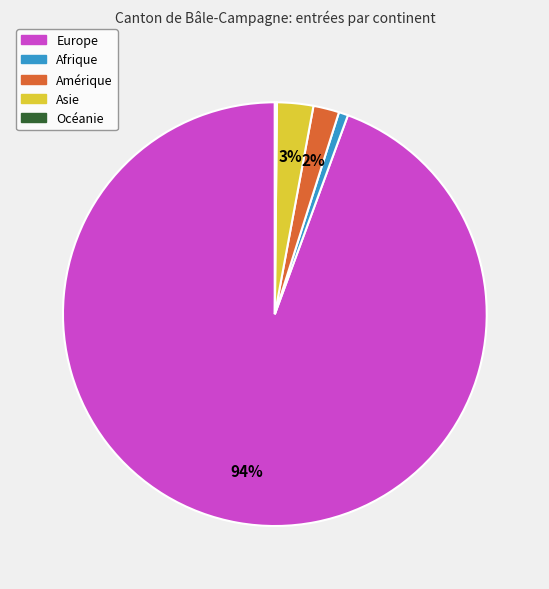

What is the largest slice in the pie chart?

Europe